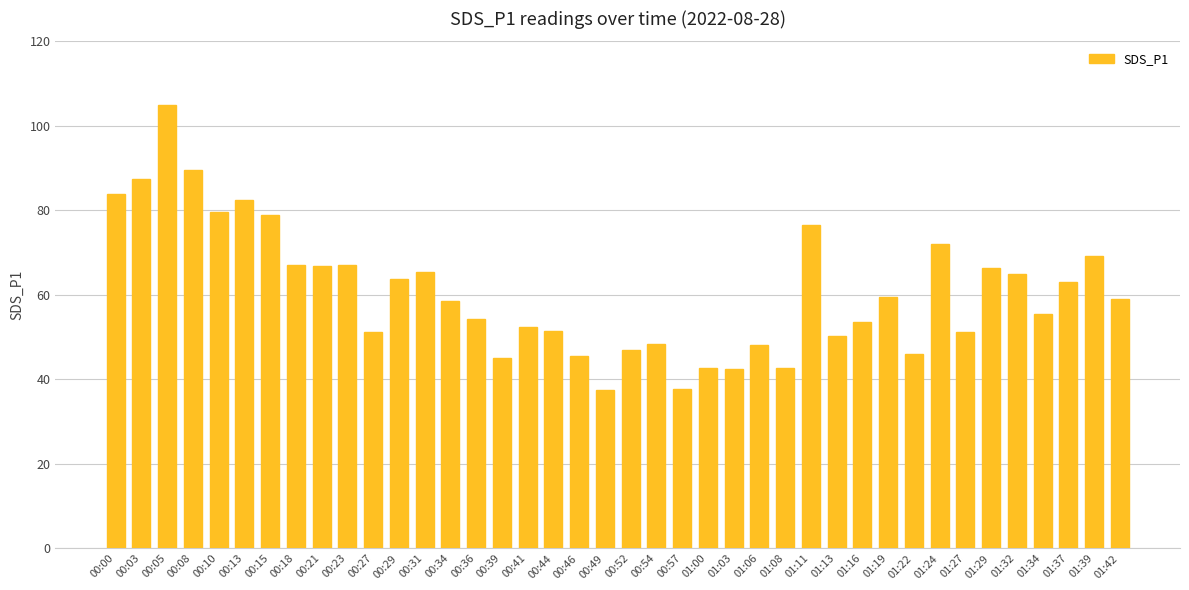

Approximately how many times larger is the value at 00:13 compared to 01:08?

1.9